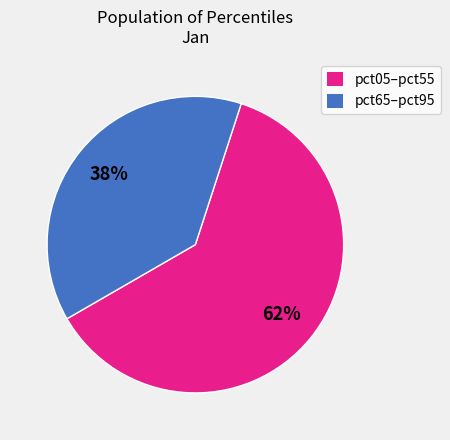

To the nearest percent, what is the average slice percentage?

50%